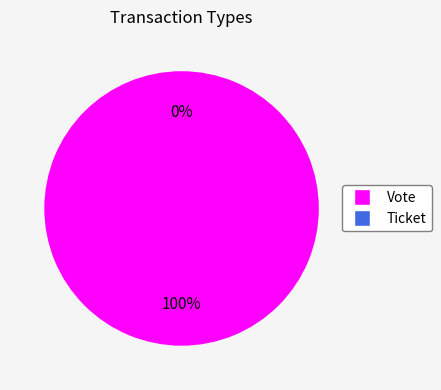

Does any single category account for the majority?

Yes